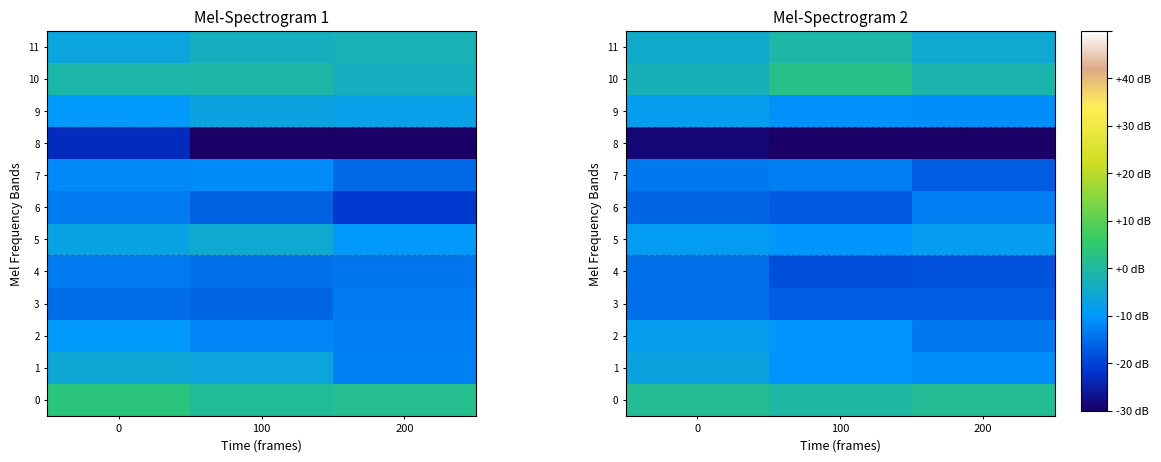

The row_4 series shows -5.5 at 100. True or false?

False